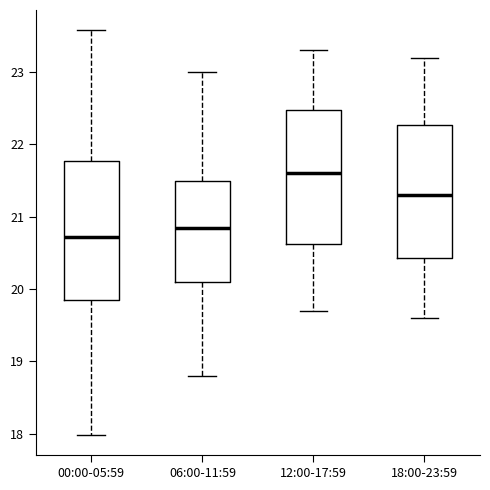

Which box's median line is the highest?

12:00-17:59